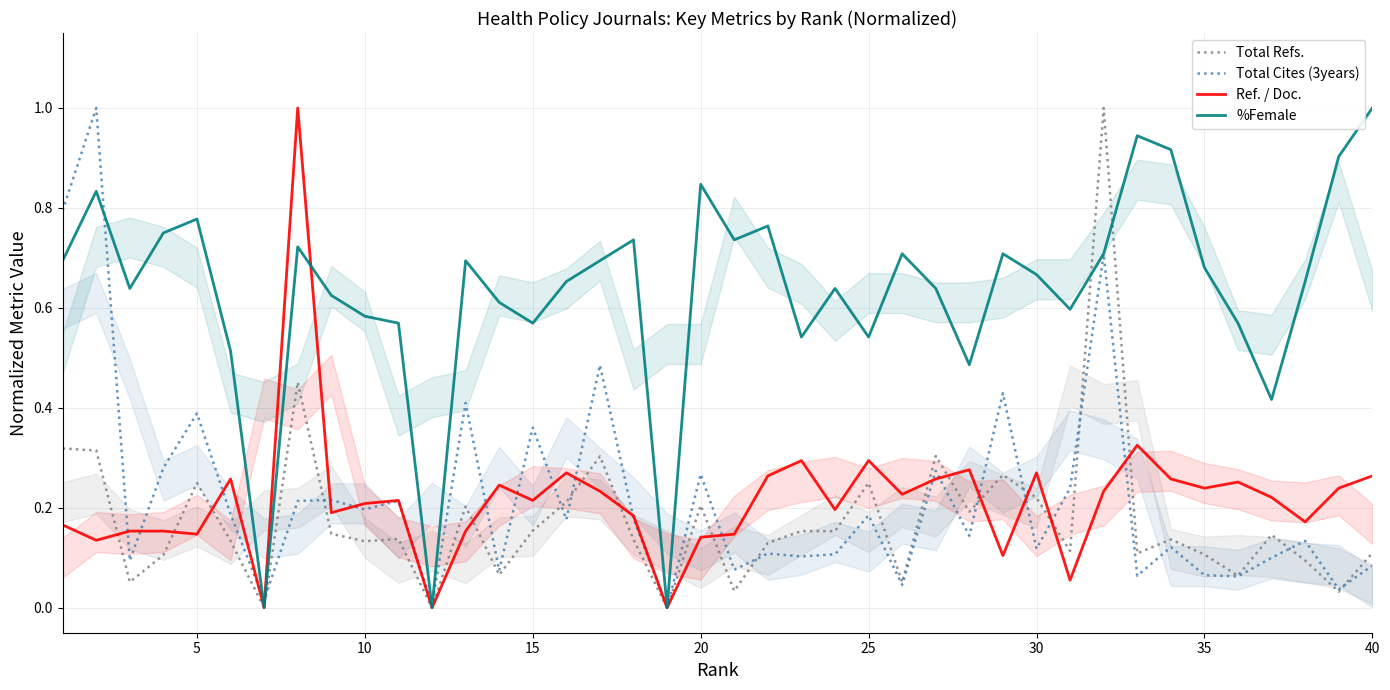

Is it true that %Female equals 0.9 at 15?

False